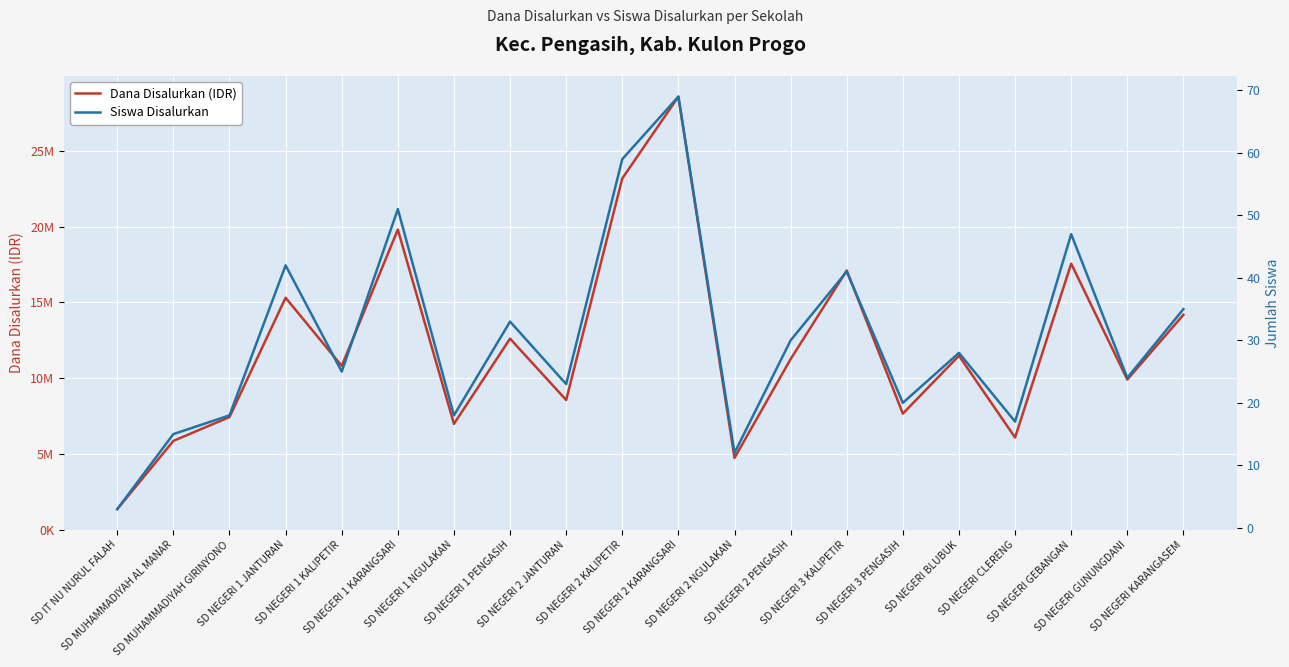

How many interior local valleys does the Dana Disalurkan (IDR) series have?

7